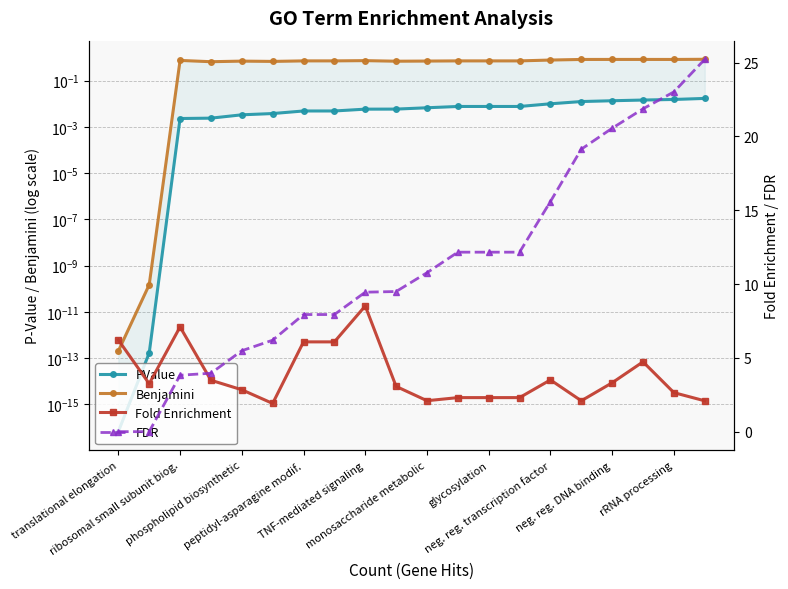

Does the chart display data point markers on the line(s)?

Yes